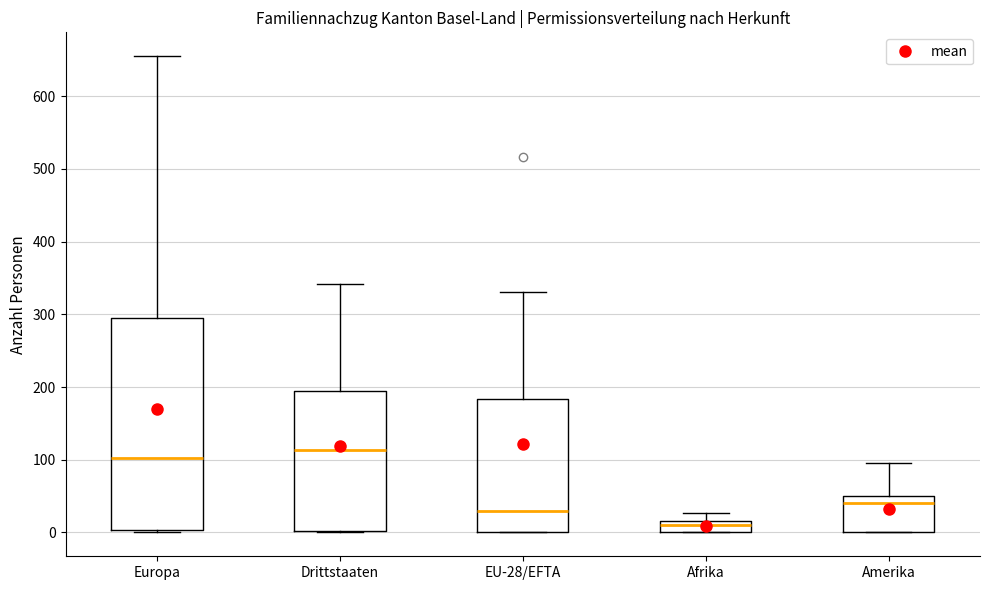

Which box's median line is the lowest?

Afrika